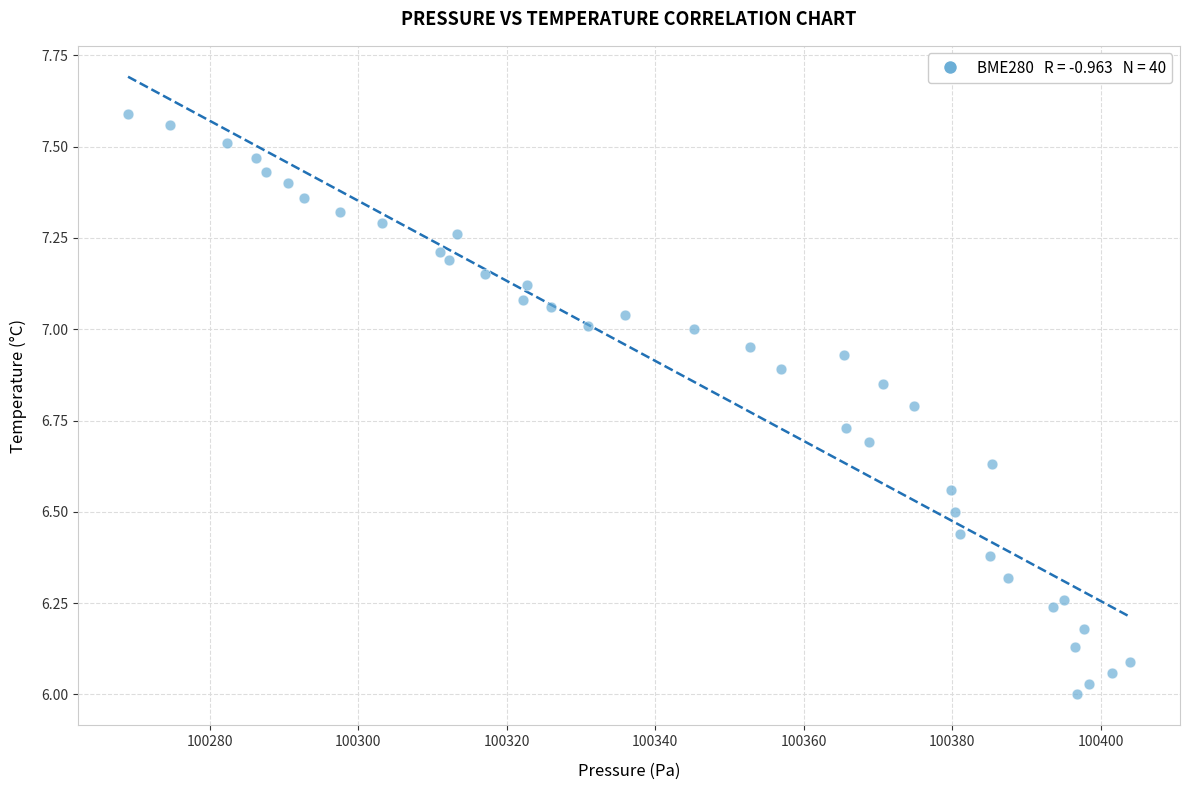

What is the range of Y values (max minus min)?

1.6